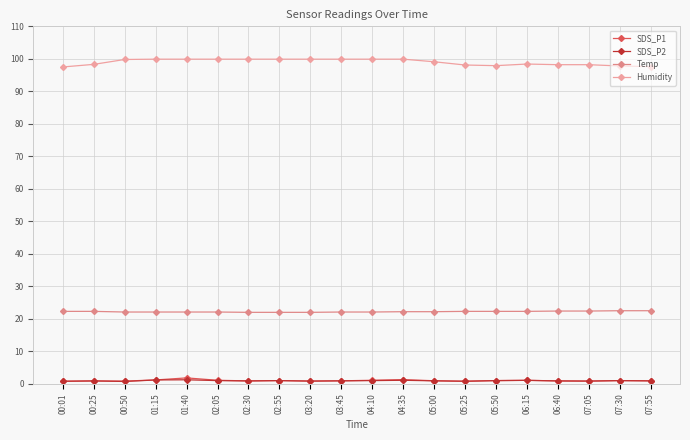

Reading left to right, transcribe all the data shown in this chart.

SDS_P1: 00:01=0.8	00:25=0.9	00:50=0.8	01:15=1.2	01:40=1.8	02:05=1.1	02:30=0.9	02:55=1.0	03:20=0.8	03:45=0.9	04:10=1.1	04:35=1.3	05:00=0.9	05:25=0.8	05:50=1.0	06:15=1.1	06:40=0.9	07:05=0.8	07:30=1.0	07:55=0.9
SDS_P2: 00:01=0.8	00:25=0.9	00:50=0.7	01:15=1.2	01:40=1.2	02:05=1.0	02:30=0.9	02:55=1.0	03:20=0.8	03:45=0.9	04:10=1.0	04:35=1.1	05:00=0.9	05:25=0.8	05:50=1.0	06:15=1.1	06:40=0.9	07:05=0.8	07:30=1.0	07:55=0.9
Temp: 00:01=22.3	00:25=22.3	00:50=22.1	01:15=22.1	01:40=22.1	02:05=22.1	02:30=22.0	02:55=22.0	03:20=22.0	03:45=22.1	04:10=22.1	04:35=22.2	05:00=22.2	05:25=22.3	05:50=22.3	06:15=22.3	06:40=22.4	07:05=22.4	07:30=22.5	07:55=22.5
Humidity: 00:01=97.5	00:25=98.3	00:50=99.8	01:15=99.9	01:40=99.9	02:05=99.9	02:30=99.9	02:55=99.9	03:20=99.9	03:45=99.9	04:10=99.9	04:35=99.9	05:00=99.1	05:25=98.1	05:50=97.9	06:15=98.4	06:40=98.2	07:05=98.2	07:30=97.8	07:55=97.6